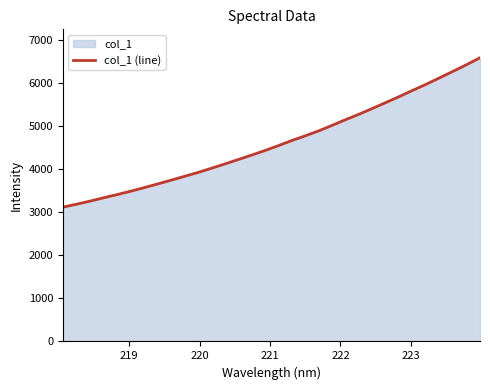

What is the maximum value shown in the chart?

6580.5